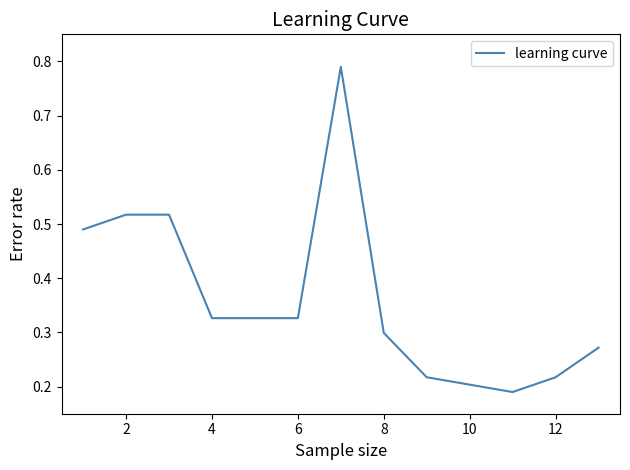

What is the difference between the maximum and minimum values?

0.6